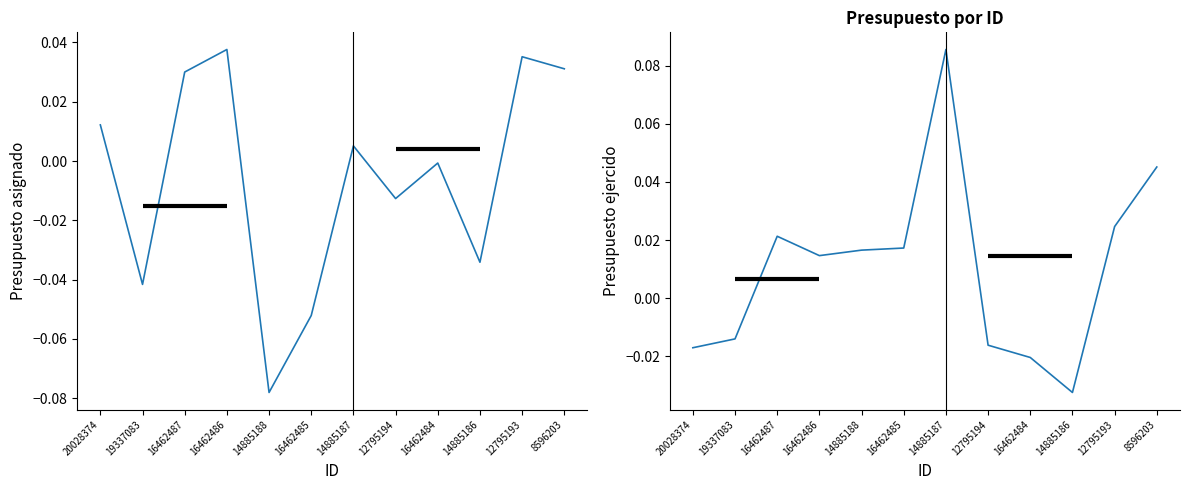

What is the total value across all series at 16462486?

0.1